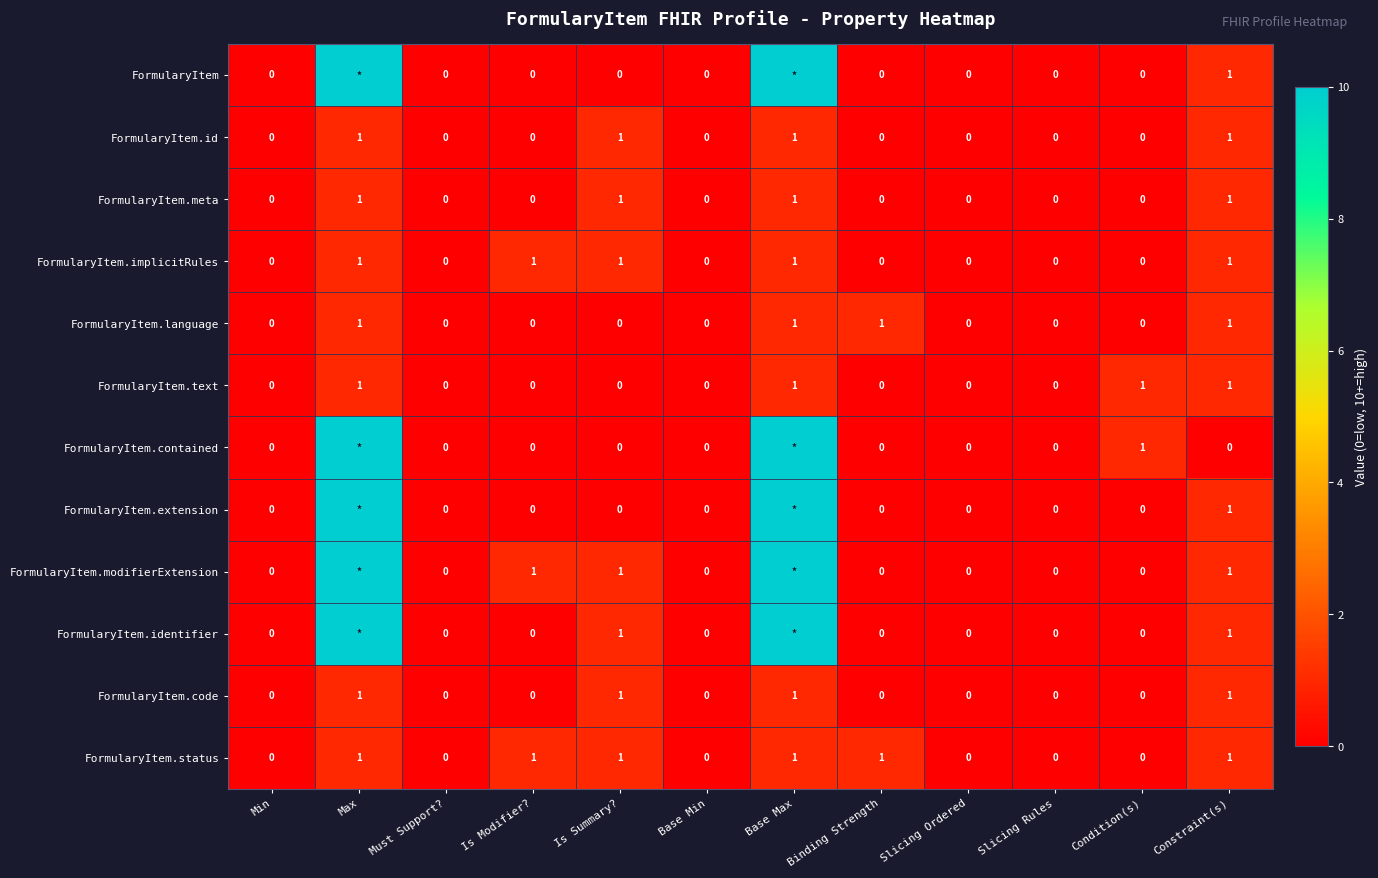

What is the sum of all FormularyItem.status values?

6